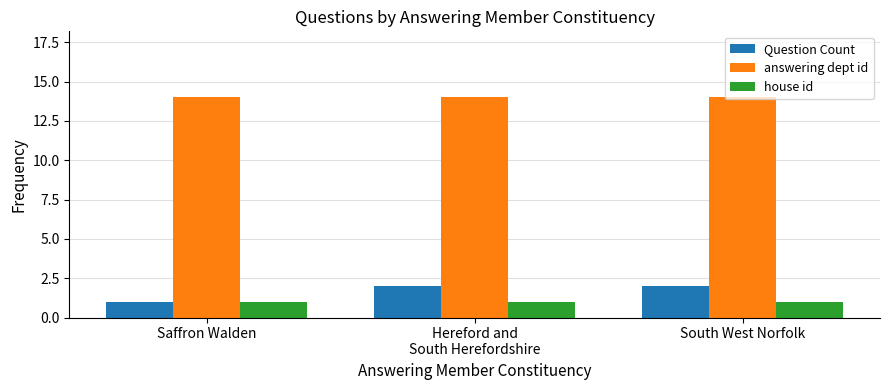

What are all the series names shown in the legend?

Question Count, answering dept id, house id